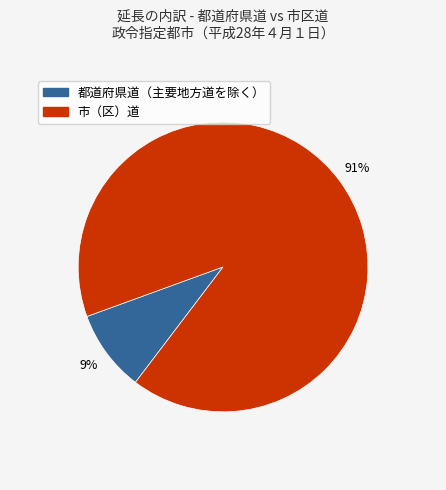

To the nearest percent, what is the difference between the largest and smallest slice percentages?

82%